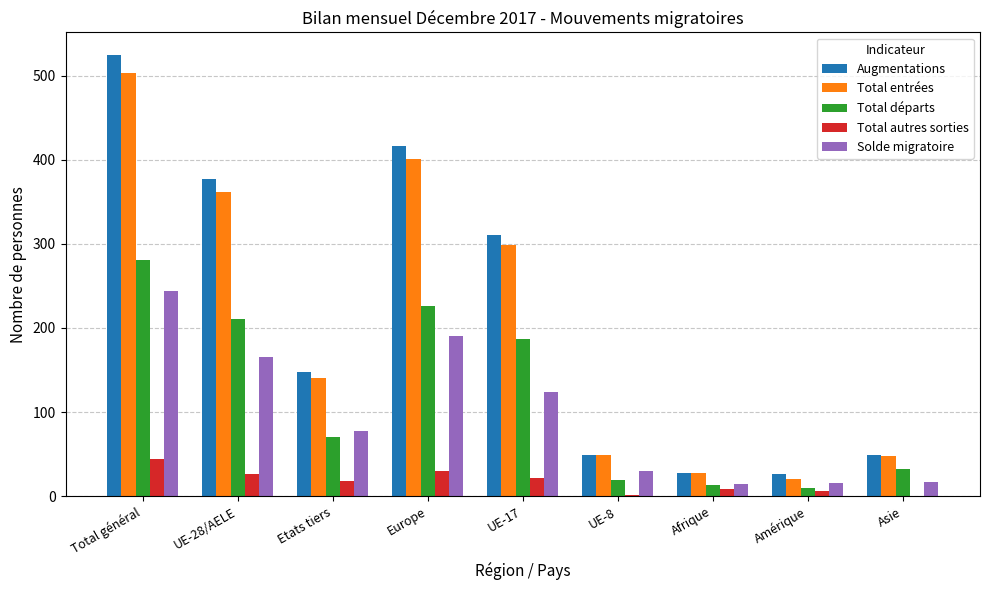

What is the spread (max minus min) of values at Etats tiers?

130